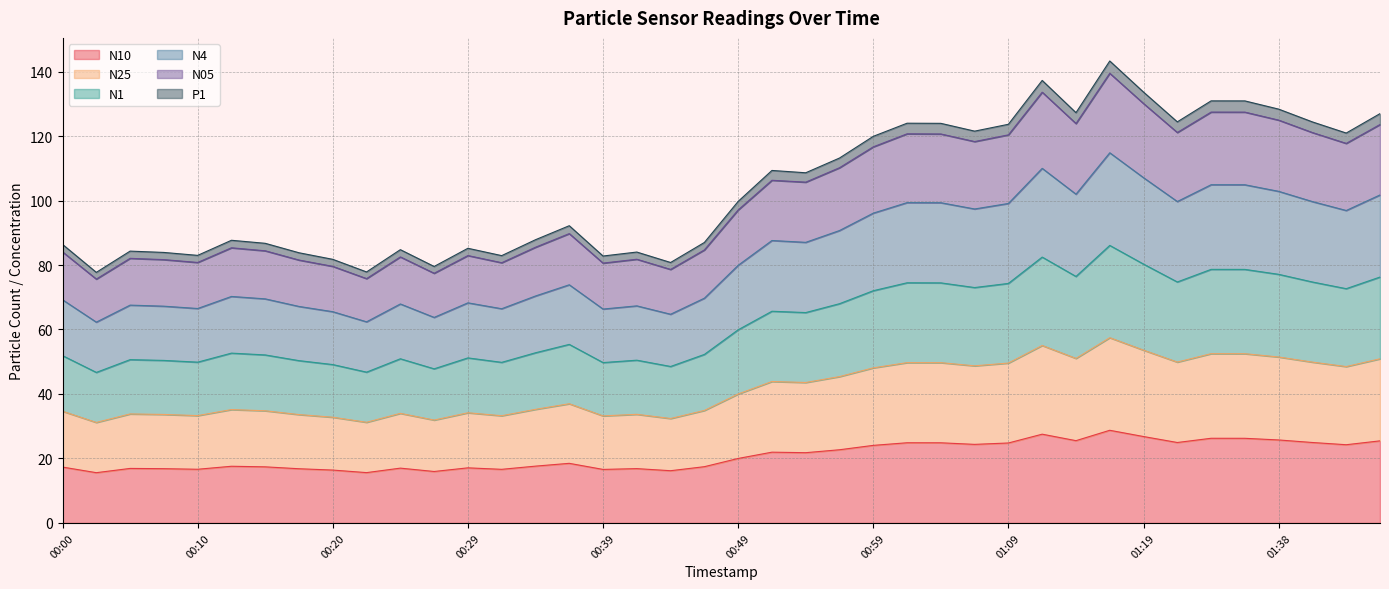

What is the total value across all series at 01:19?

133.6